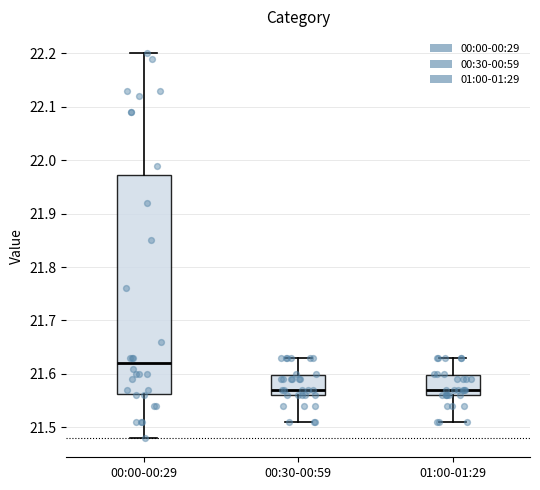

Reading left to right, transcribe this box plot: for each box, give where its median line is, the range the box spans, and where its two whiskers end, as read against the y-axis. The values are not printed on the chart, so give them approximately, as read against the axis.

00:00-00:29: median 21.62, box 21.56 to 21.97, whiskers 21.48 to 22.20
00:30-00:59: median 21.57, box 21.56 to 21.60, whiskers 21.51 to 21.63
01:00-01:29: median 21.57, box 21.56 to 21.60, whiskers 21.51 to 21.63